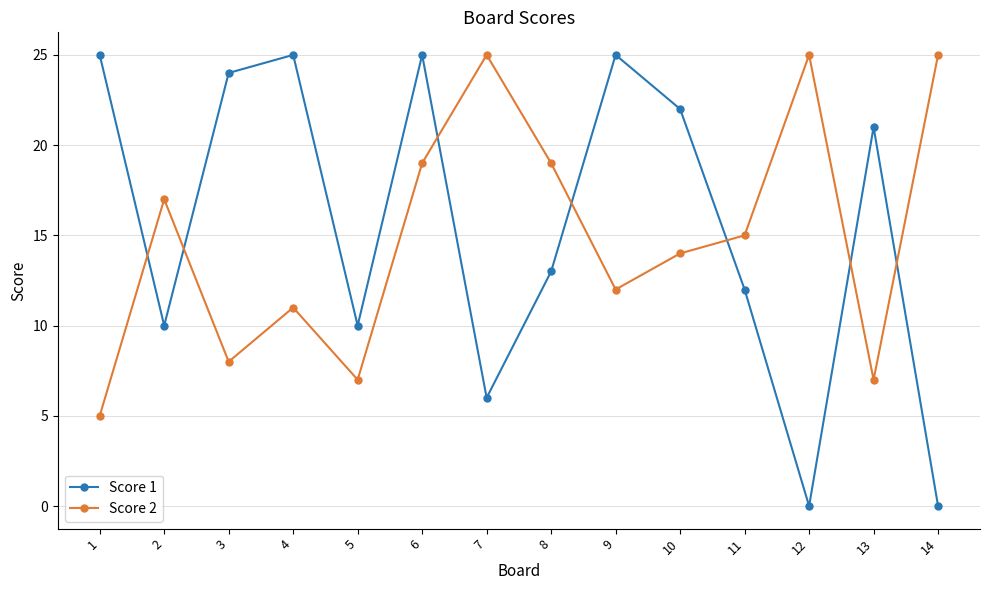

What is the greatest value displayed?

25